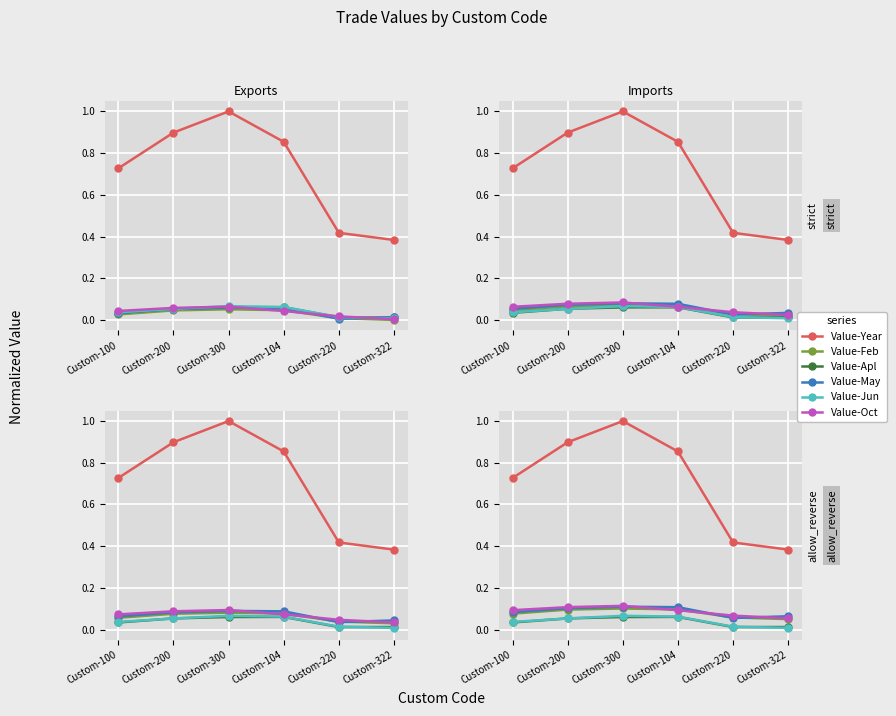

Count the Value-Apl values in the range 0 to 1.

6